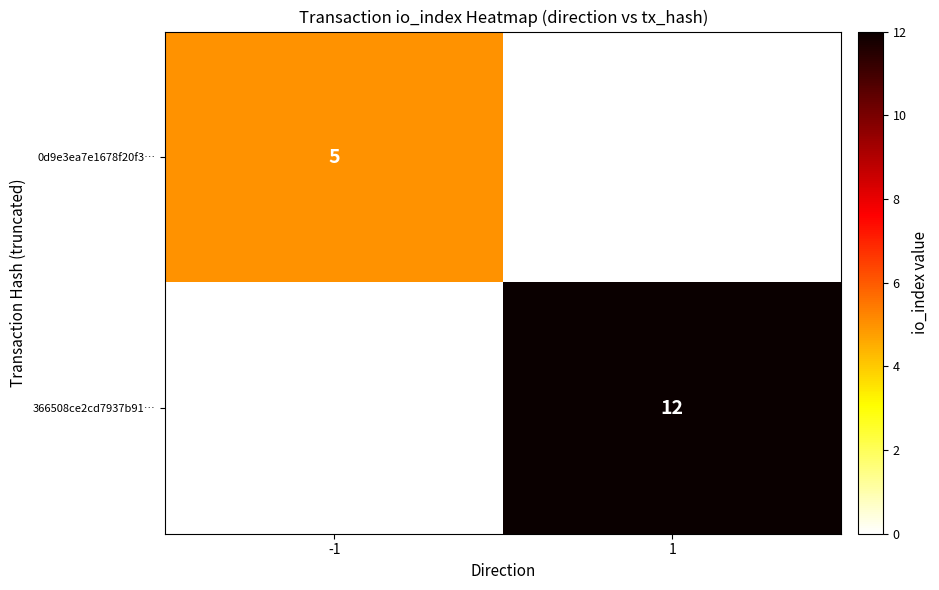

Which has a higher value, 1 or -1?

-1